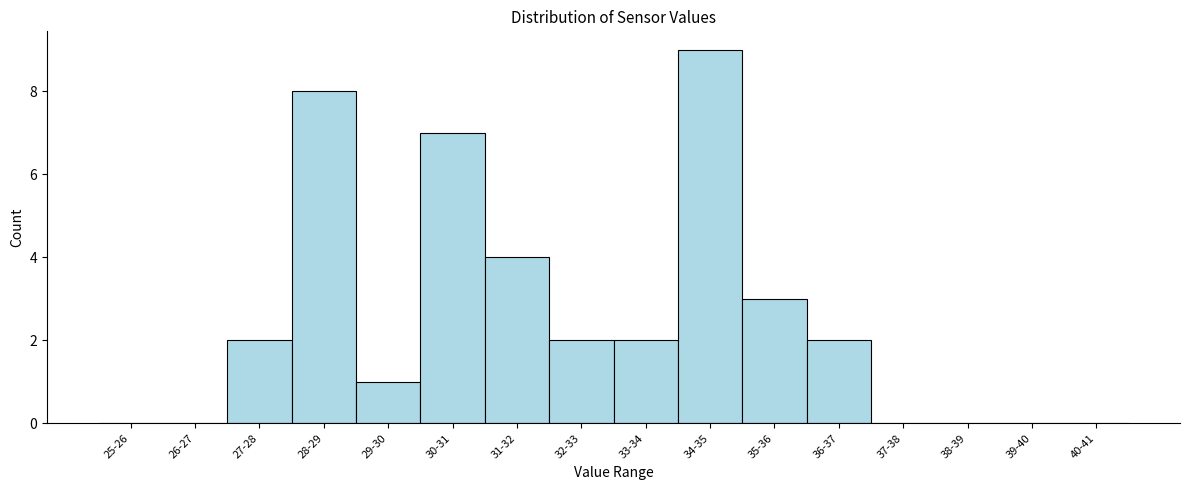

Reading left to right, extract all data points from this chart.

25-26=0	26-27=0	27-28=2	28-29=8	29-30=1	30-31=7	31-32=4	32-33=2	33-34=2	34-35=9	35-36=3	36-37=2	37-38=0	38-39=0	39-40=0	40-41=0